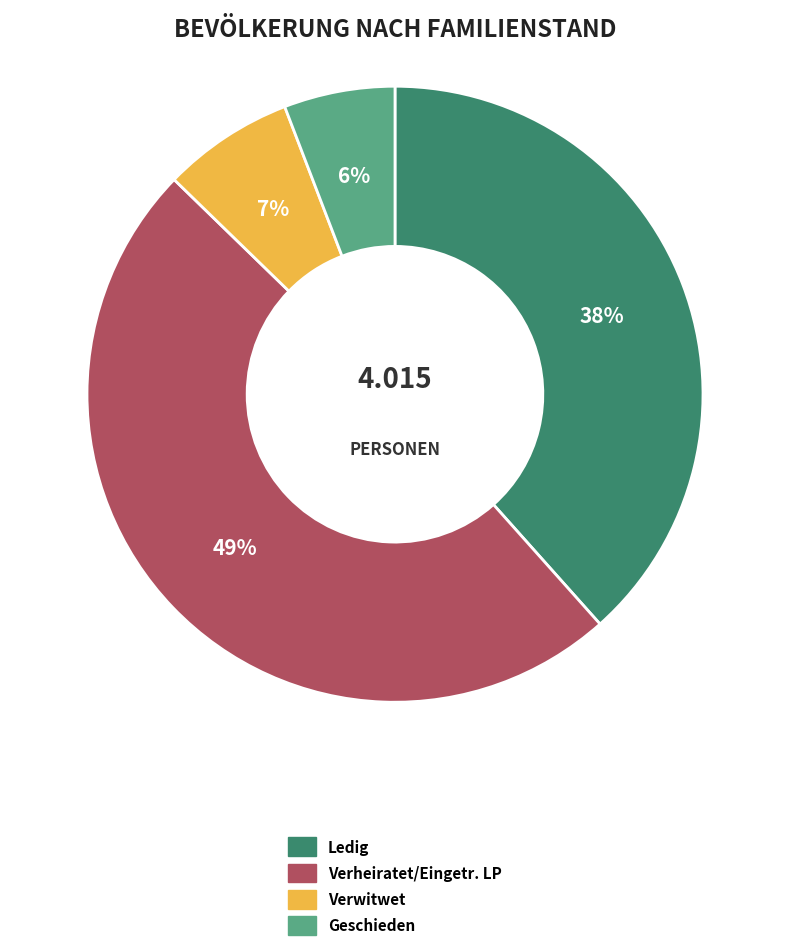

Count the number of slices in the pie.

4